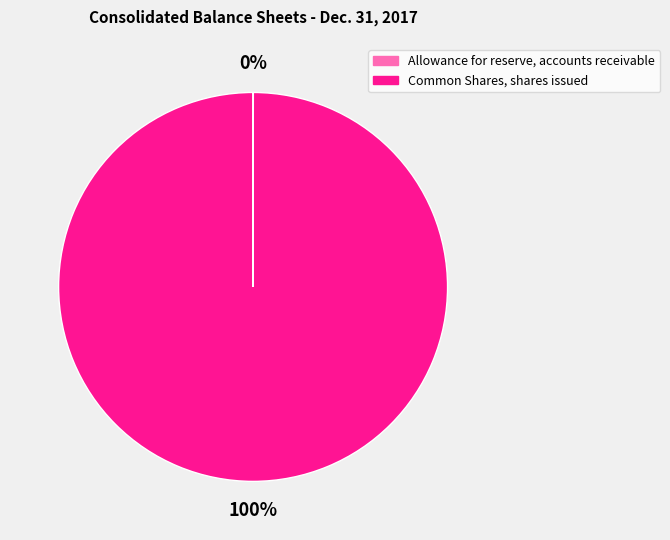

Does Common Shares, shares issued represent more than half of the total?

Yes